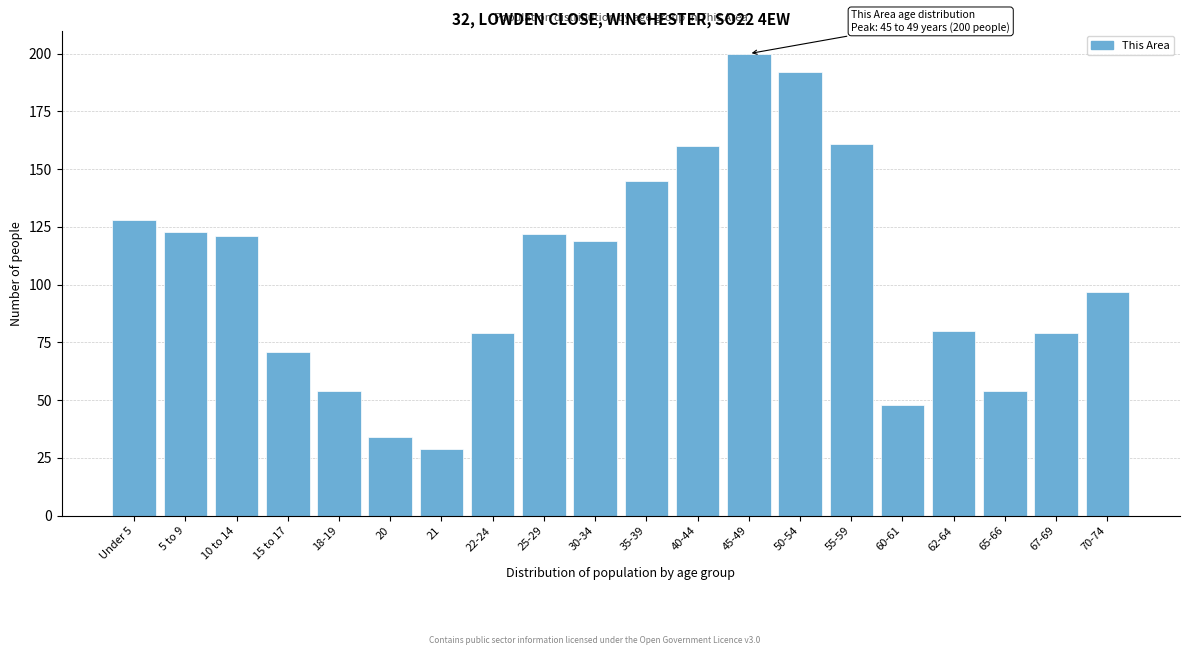

Reading left to right, what are all the values shown in this chart?

128	123	121	71	54	34	29	79	122	119	145	160	200	192	161	48	80	54	79	97